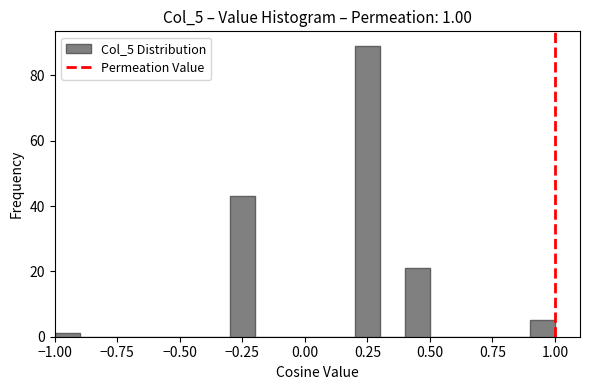

Read against the x-axis, roughly where is the centre of the tallest bar?

0.25